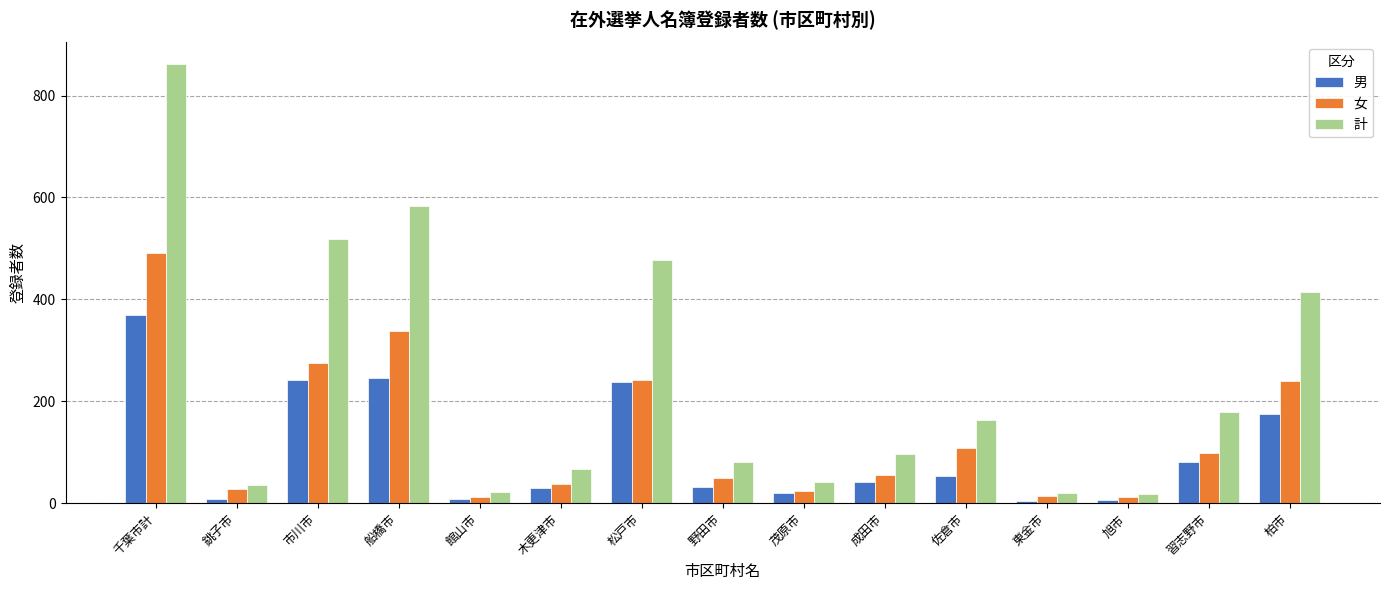

Which series has the largest total across all categories?

計